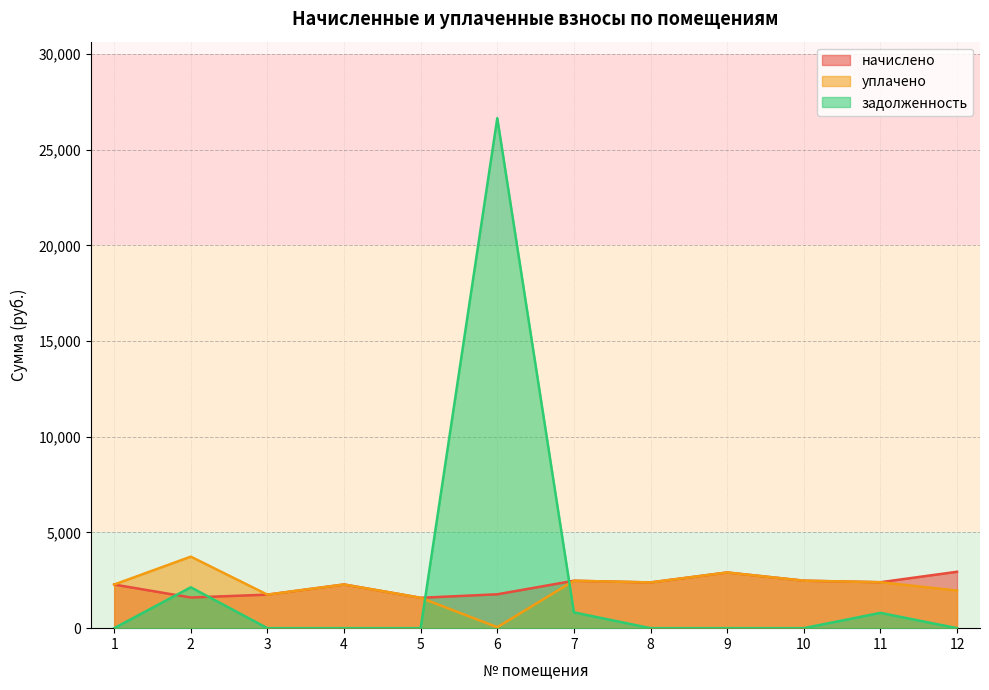

What is the average value of the задолженность series?

2534.8